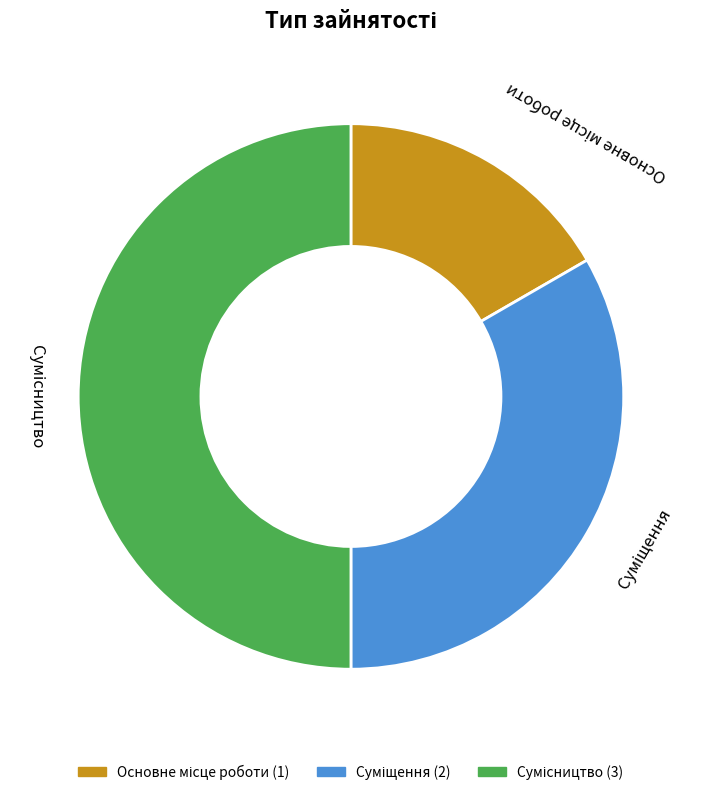

What portion of the pie excludes Сумісництво?

50.0%